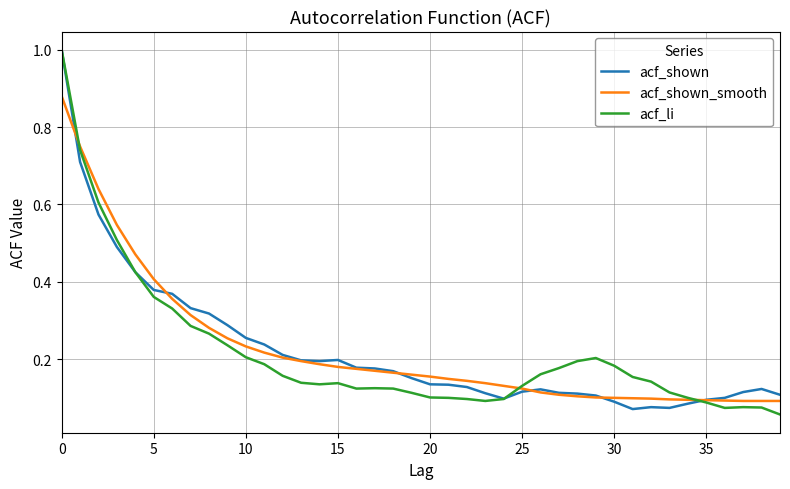

Is this an area chart (filled region under the line)?

No